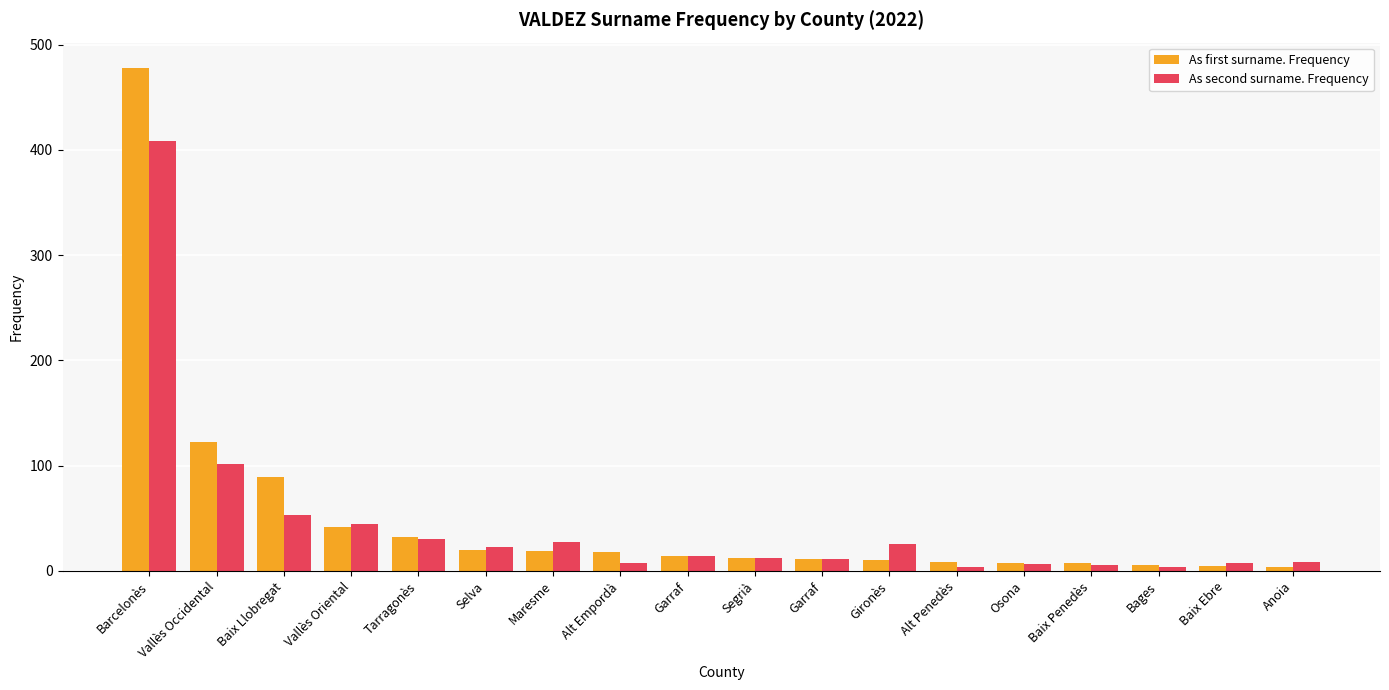

Where does the As second surname. Frequency series first go above 14?

Barcelonès